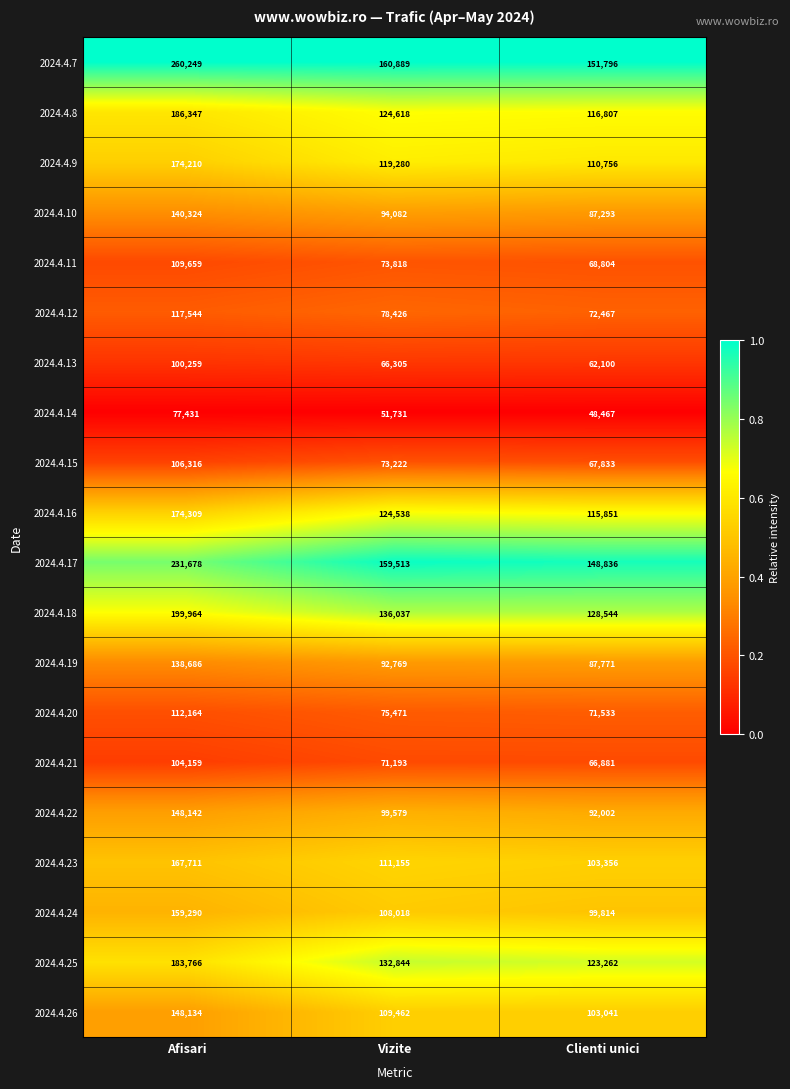

Count the number of categories in the chart.

3